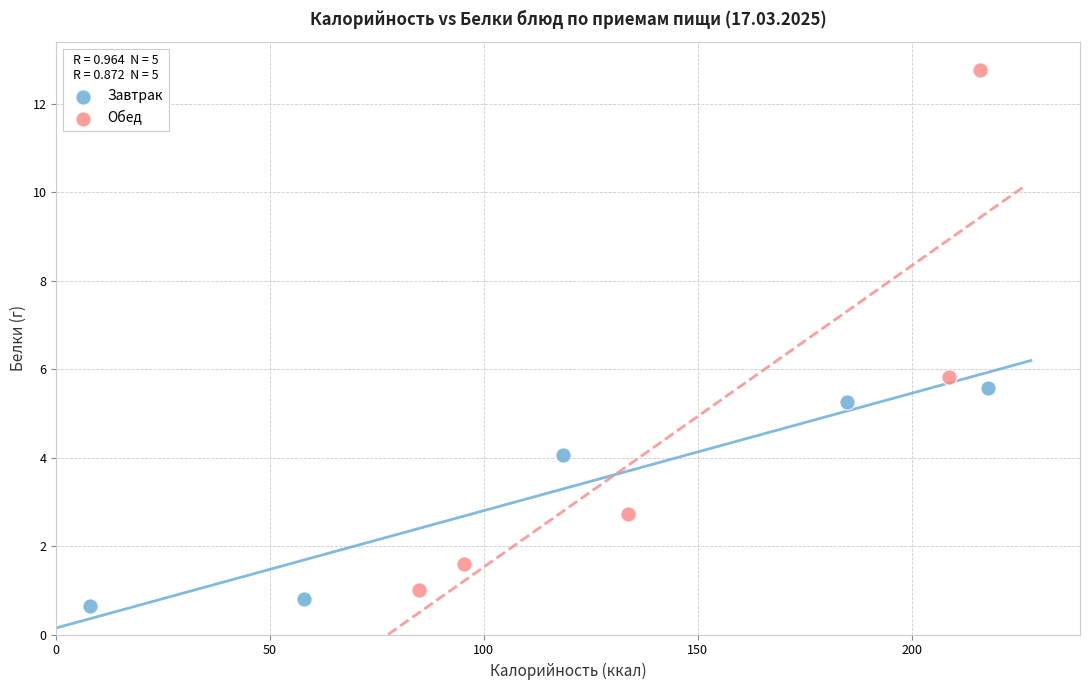

Which series has the largest Y range (max minus min)?

Обед